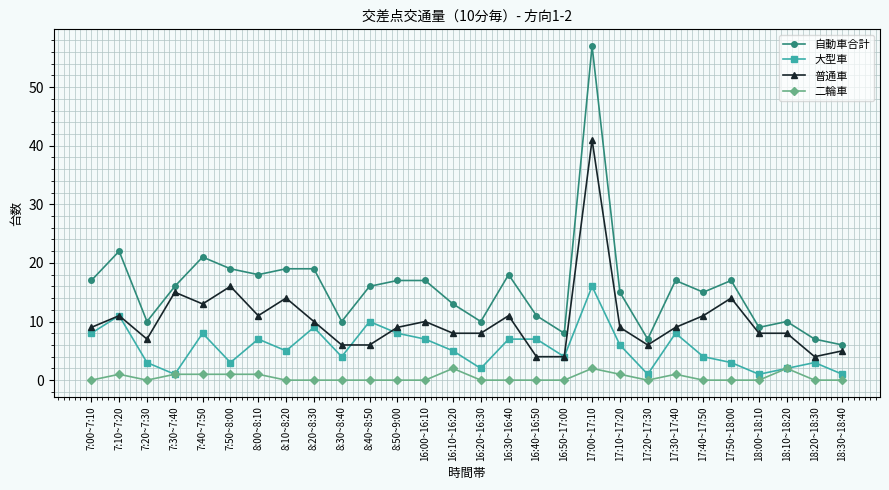

Which category has the highest value in the 自動車合計 series?

17:00~17:10